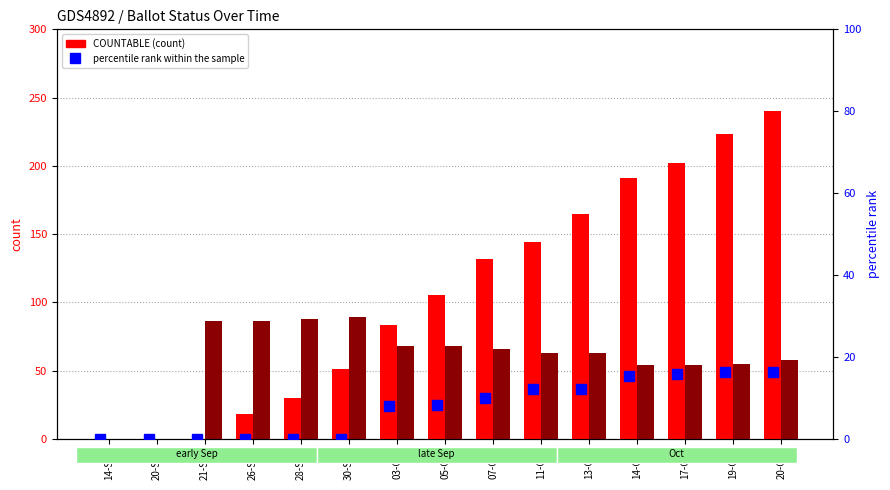

What is the label of the 14th bar from the right?

20-Sep